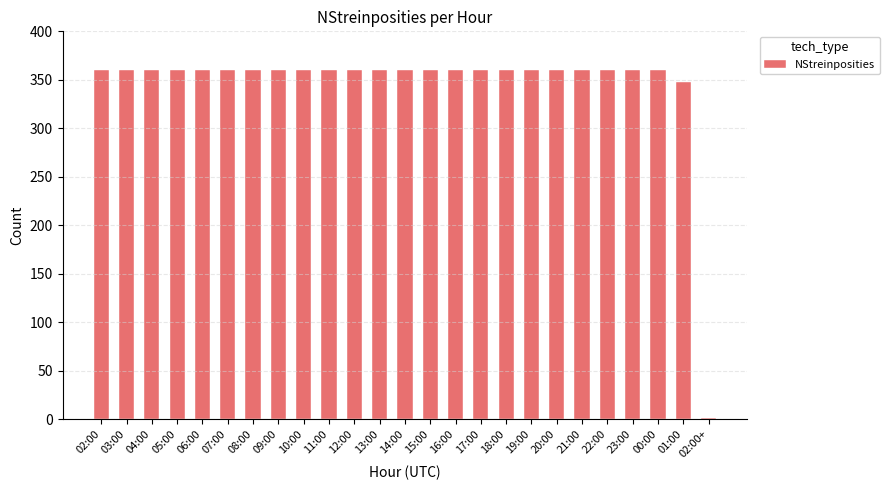

Reading left to right, transcribe all the data shown in this chart.

02:00=360	03:00=360	04:00=360	05:00=360	06:00=360	07:00=360	08:00=360	09:00=360	10:00=360	11:00=360	12:00=360	13:00=360	14:00=360	15:00=360	16:00=360	17:00=360	18:00=360	19:00=360	20:00=360	21:00=360	22:00=360	23:00=360	00:00=360	01:00=348	02:00+=1